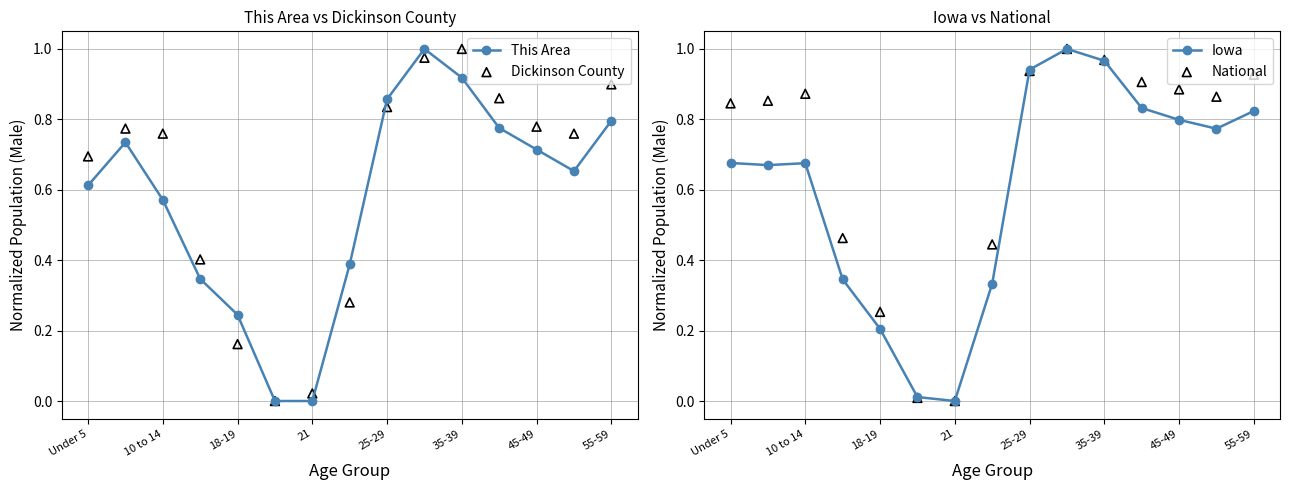

True or false: This Area has more than 1 points higher than both neighbors.

True